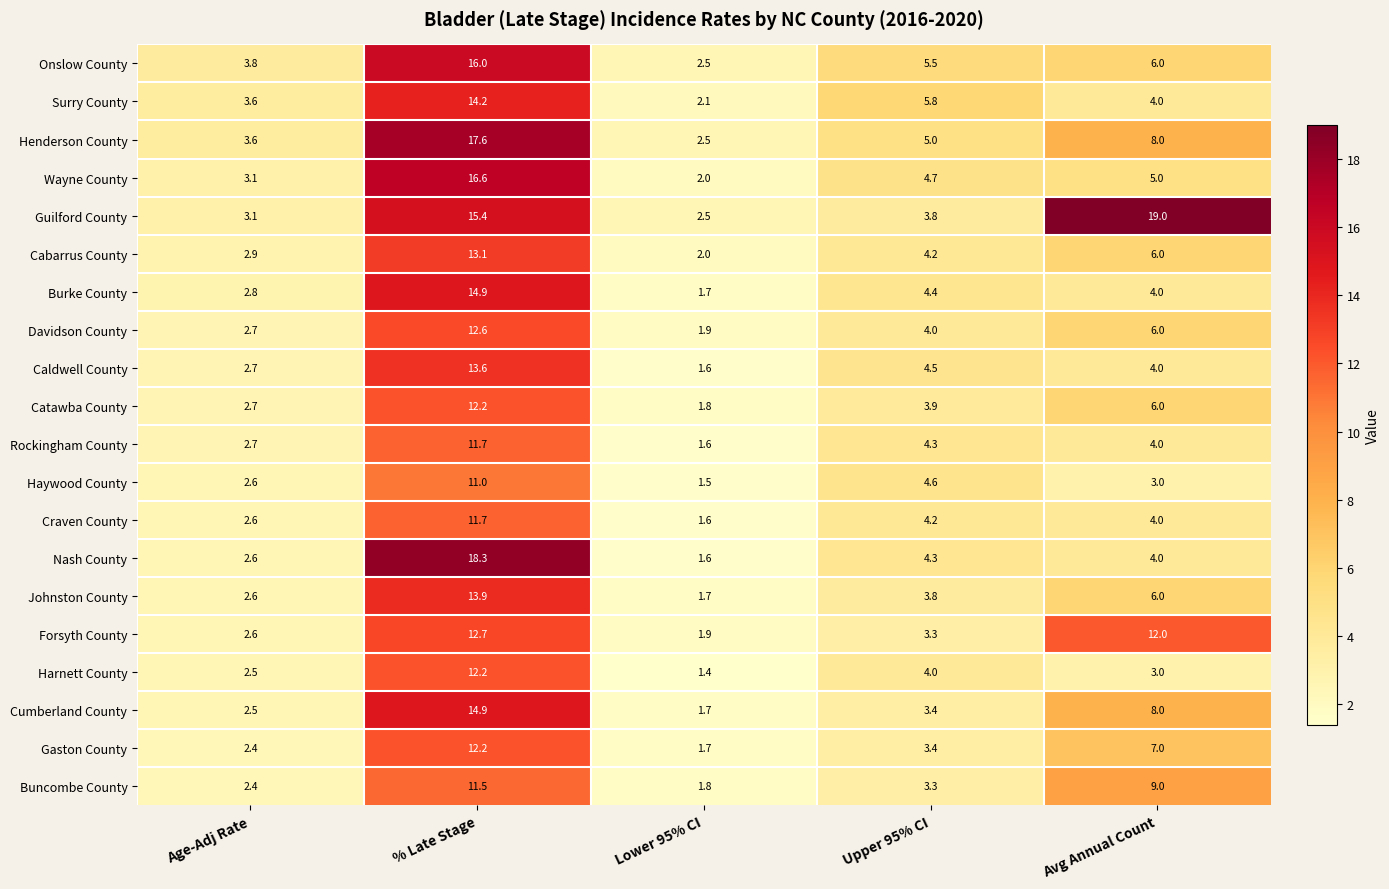

Is the value of Haywood County at % Late Stage greater than the value of Gaston County at Lower 95% CI?

Yes